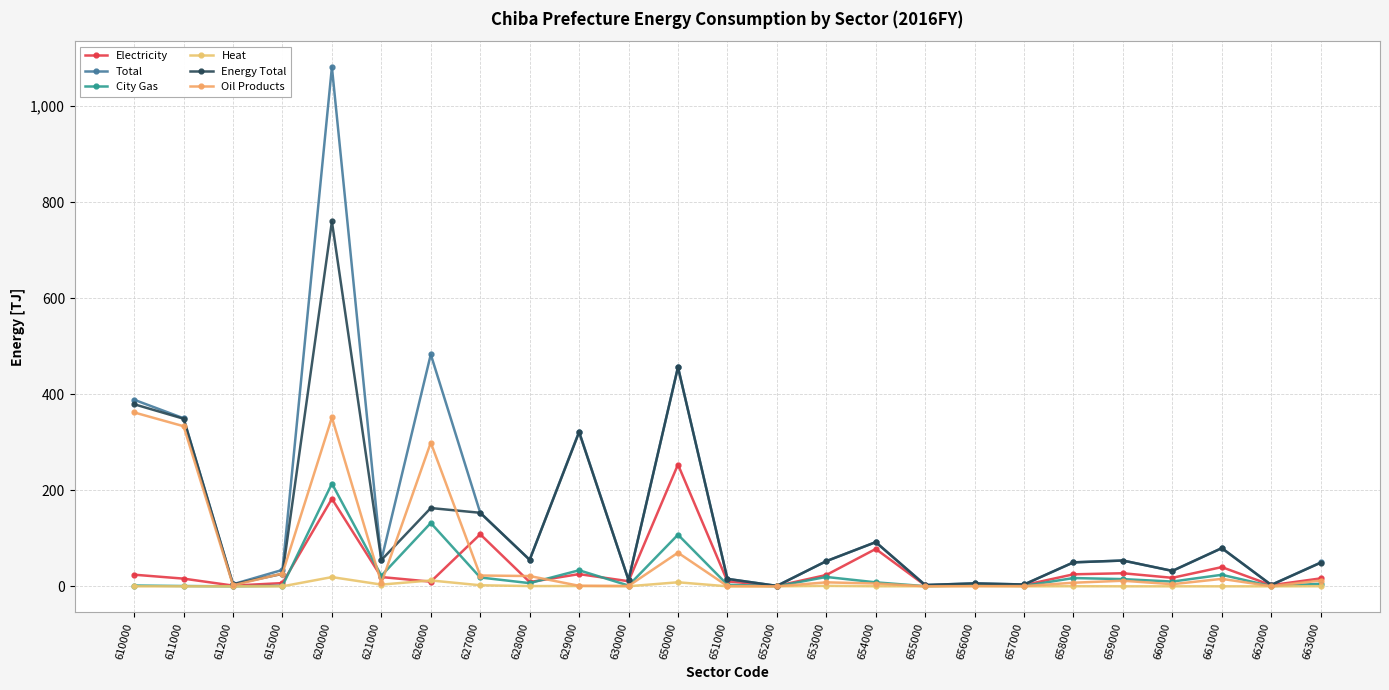

At which category does City Gas reach its first local peak?

620000